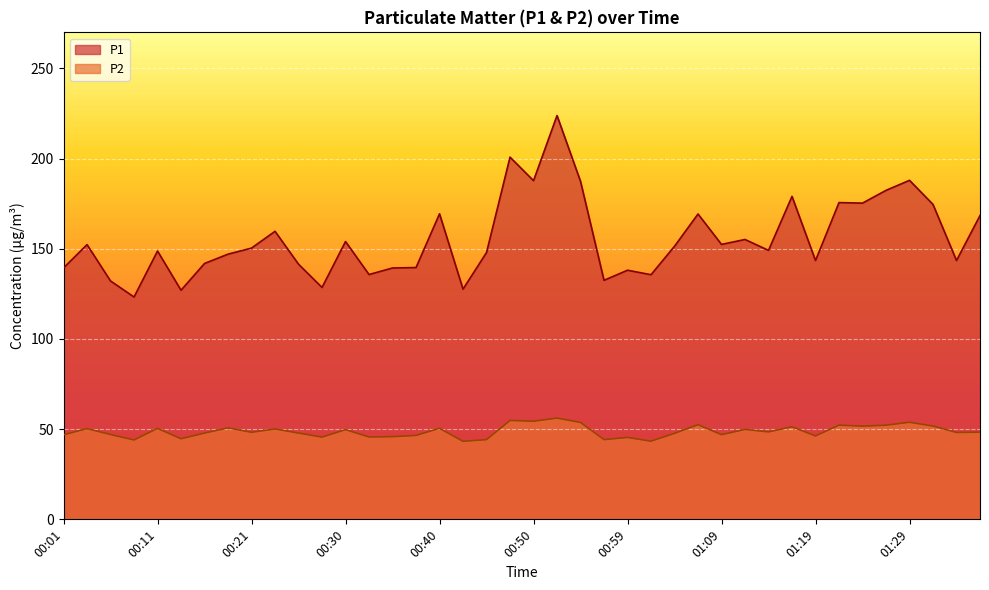

What is the label of the 24th point from the right?

00:40